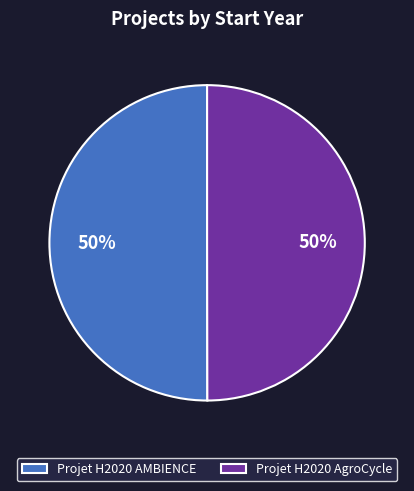

What is the ratio of the value at Projet H2020 AgroCycle to the value at Projet H2020 AMBIENCE?

1.0